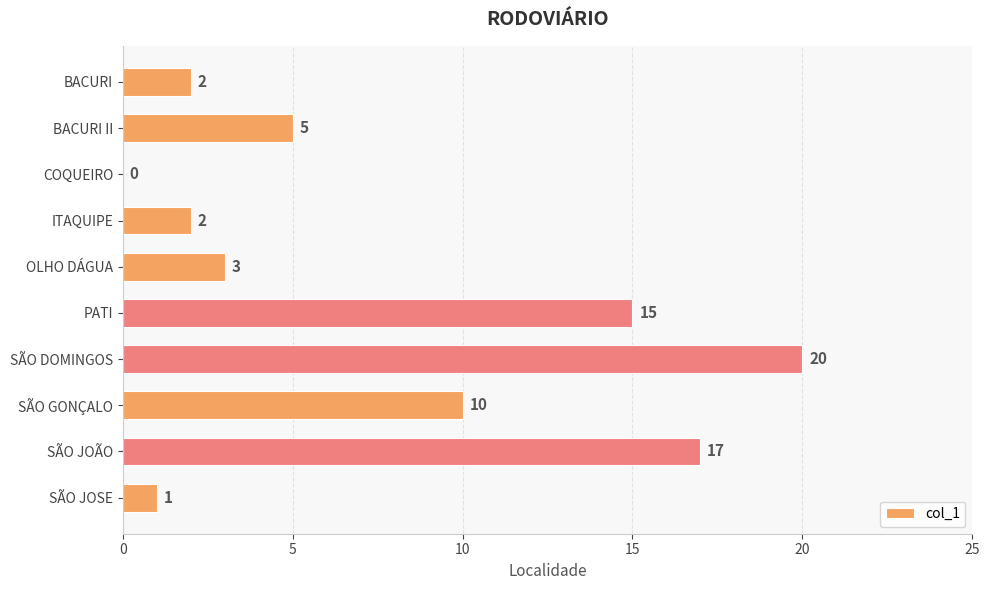

What is the sum of all values?

75